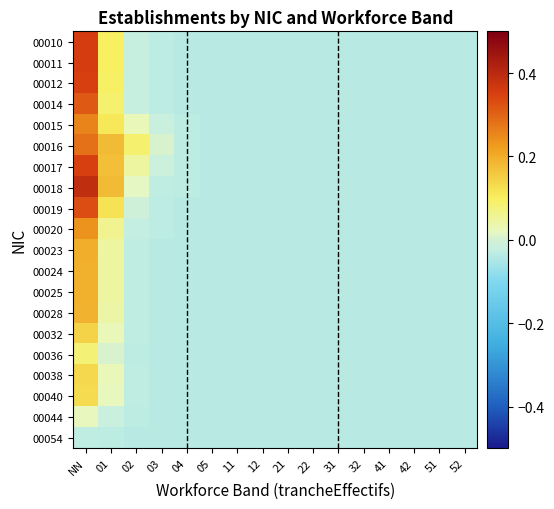

Reading left to right, transcribe all the data shown in this chart.

00010: NN=0.4	01=0.1	02=-0.0	03=-0.0	04=-0.0	05=-0.0	11=-0.0	12=-0.0	21=-0.0	22=-0.0	31=-0.0	32=-0.0	41=-0.0	42=-0.0	51=-0.0	52=-0.0
00011: NN=0.4	01=0.1	02=-0.0	03=-0.0	04=-0.0	05=-0.0	11=-0.0	12=-0.0	21=-0.0	22=-0.0	31=-0.0	32=-0.0	41=-0.0	42=-0.0	51=-0.0	52=-0.0
00012: NN=0.4	01=0.1	02=-0.0	03=-0.0	04=-0.0	05=-0.0	11=-0.0	12=-0.0	21=-0.0	22=-0.0	31=-0.0	32=-0.0	41=-0.0	42=-0.0	51=-0.0	52=-0.0
00014: NN=0.3	01=0.1	02=-0.0	03=-0.0	04=-0.0	05=-0.0	11=-0.0	12=-0.0	21=-0.0	22=-0.0	31=-0.0	32=-0.0	41=-0.0	42=-0.0	51=-0.0	52=-0.0
00015: NN=0.3	01=0.1	02=0.0	03=-0.0	04=-0.0	05=-0.0	11=-0.0	12=-0.0	21=-0.0	22=-0.0	31=-0.0	32=-0.0	41=-0.0	42=-0.0	51=-0.0	52=-0.0
00016: NN=0.3	01=0.2	02=0.1	03=0.0	04=-0.0	05=-0.0	11=-0.0	12=-0.0	21=-0.0	22=-0.0	31=-0.0	32=-0.0	41=-0.0	42=-0.0	51=-0.0	52=-0.0
00017: NN=0.4	01=0.2	02=0.0	03=-0.0	04=-0.0	05=-0.0	11=-0.0	12=-0.0	21=-0.0	22=-0.0	31=-0.0	32=-0.0	41=-0.0	42=-0.0	51=-0.0	52=-0.0
00018: NN=0.4	01=0.2	02=0.0	03=-0.0	04=-0.0	05=-0.0	11=-0.0	12=-0.0	21=-0.0	22=-0.0	31=-0.0	32=-0.0	41=-0.0	42=-0.0	51=-0.0	52=-0.0
00019: NN=0.3	01=0.1	02=-0.0	03=-0.0	04=-0.0	05=-0.0	11=-0.0	12=-0.0	21=-0.0	22=-0.0	31=-0.0	32=-0.0	41=-0.0	42=-0.0	51=-0.0	52=-0.0
00020: NN=0.2	01=0.1	02=-0.0	03=-0.0	04=-0.0	05=-0.0	11=-0.0	12=-0.0	21=-0.0	22=-0.0	31=-0.0	32=-0.0	41=-0.0	42=-0.0	51=-0.0	52=-0.0
00023: NN=0.2	01=0.0	02=-0.0	03=-0.0	04=-0.0	05=-0.0	11=-0.0	12=-0.0	21=-0.0	22=-0.0	31=-0.0	32=-0.0	41=-0.0	42=-0.0	51=-0.0	52=-0.0
00024: NN=0.2	01=0.0	02=-0.0	03=-0.0	04=-0.0	05=-0.0	11=-0.0	12=-0.0	21=-0.0	22=-0.0	31=-0.0	32=-0.0	41=-0.0	42=-0.0	51=-0.0	52=-0.0
00025: NN=0.2	01=0.0	02=-0.0	03=-0.0	04=-0.0	05=-0.0	11=-0.0	12=-0.0	21=-0.0	22=-0.0	31=-0.0	32=-0.0	41=-0.0	42=-0.0	51=-0.0	52=-0.0
00028: NN=0.2	01=0.0	02=-0.0	03=-0.0	04=-0.0	05=-0.0	11=-0.0	12=-0.0	21=-0.0	22=-0.0	31=-0.0	32=-0.0	41=-0.0	42=-0.0	51=-0.0	52=-0.0
00032: NN=0.1	01=0.0	02=-0.0	03=-0.0	04=-0.0	05=-0.0	11=-0.0	12=-0.0	21=-0.0	22=-0.0	31=-0.0	32=-0.0	41=-0.0	42=-0.0	51=-0.0	52=-0.0
00036: NN=0.1	01=0.0	02=-0.0	03=-0.0	04=-0.0	05=-0.0	11=-0.0	12=-0.0	21=-0.0	22=-0.0	31=-0.0	32=-0.0	41=-0.0	42=-0.0	51=-0.0	52=-0.0
00038: NN=0.1	01=0.0	02=-0.0	03=-0.0	04=-0.0	05=-0.0	11=-0.0	12=-0.0	21=-0.0	22=-0.0	31=-0.0	32=-0.0	41=-0.0	42=-0.0	51=-0.0	52=-0.0
00040: NN=0.1	01=0.0	02=-0.0	03=-0.0	04=-0.0	05=-0.0	11=-0.0	12=-0.0	21=-0.0	22=-0.0	31=-0.0	32=-0.0	41=-0.0	42=-0.0	51=-0.0	52=-0.0
00044: NN=0.0	01=-0.0	02=-0.0	03=-0.0	04=-0.0	05=-0.0	11=-0.0	12=-0.0	21=-0.0	22=-0.0	31=-0.0	32=-0.0	41=-0.0	42=-0.0	51=-0.0	52=-0.0
00054: NN=-0.0	01=-0.0	02=-0.0	03=-0.0	04=-0.0	05=-0.0	11=-0.0	12=-0.0	21=-0.0	22=-0.0	31=-0.0	32=-0.0	41=-0.0	42=-0.0	51=-0.0	52=-0.0